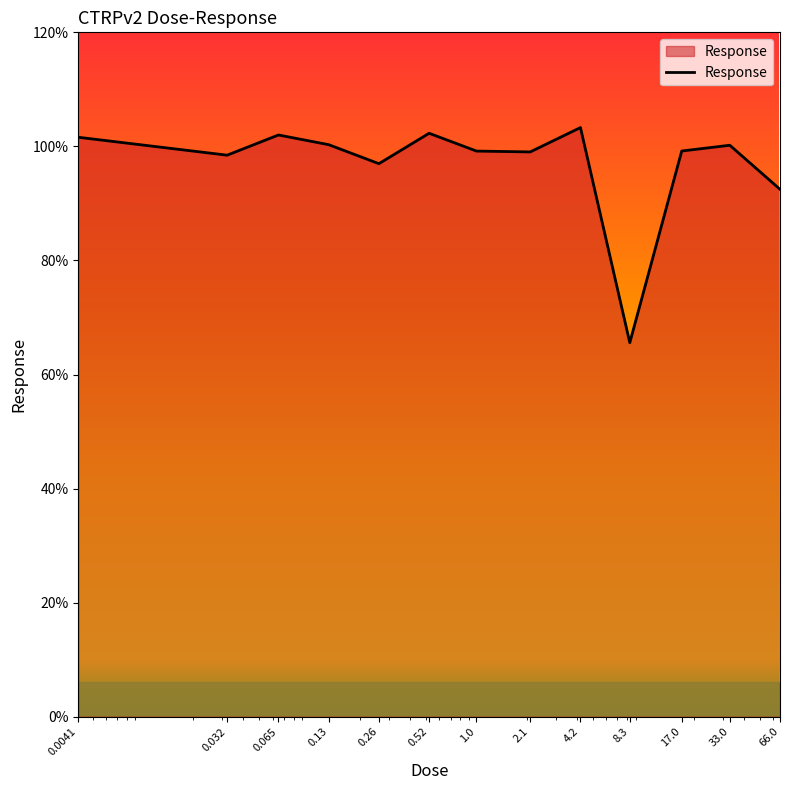

What is the greatest value displayed?

103.3